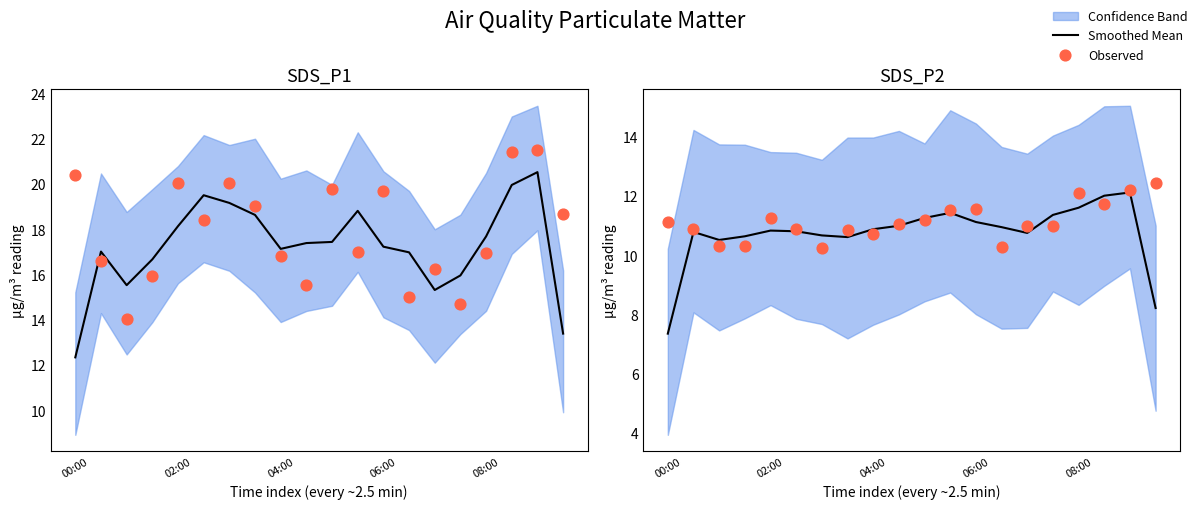

Which series has the largest Y range (max minus min)?

Smoothed Mean